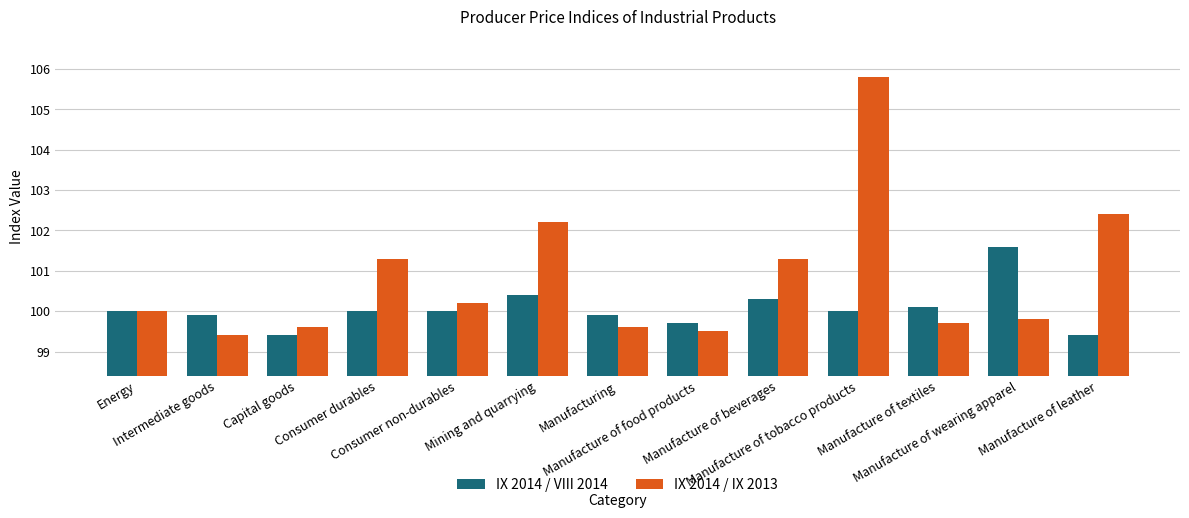

Which series has the largest total across all categories?

IX 2014 / IX 2013